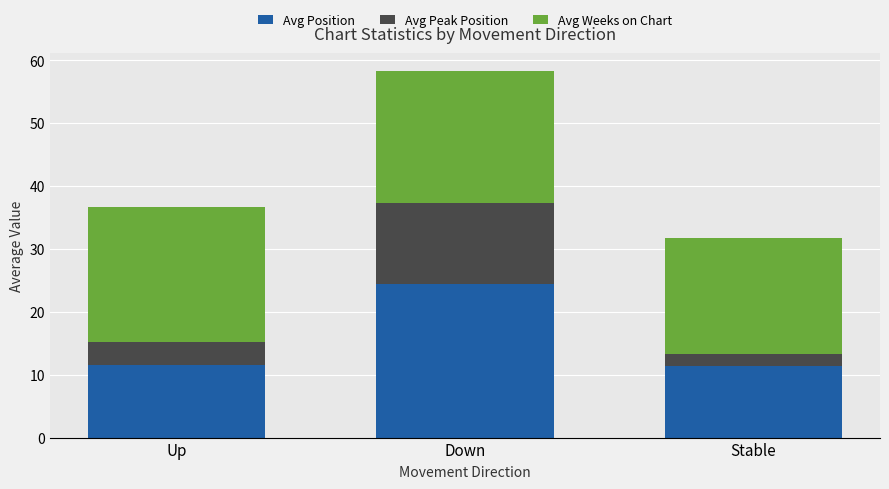

Which category has the highest value in the Avg Position series?

Down